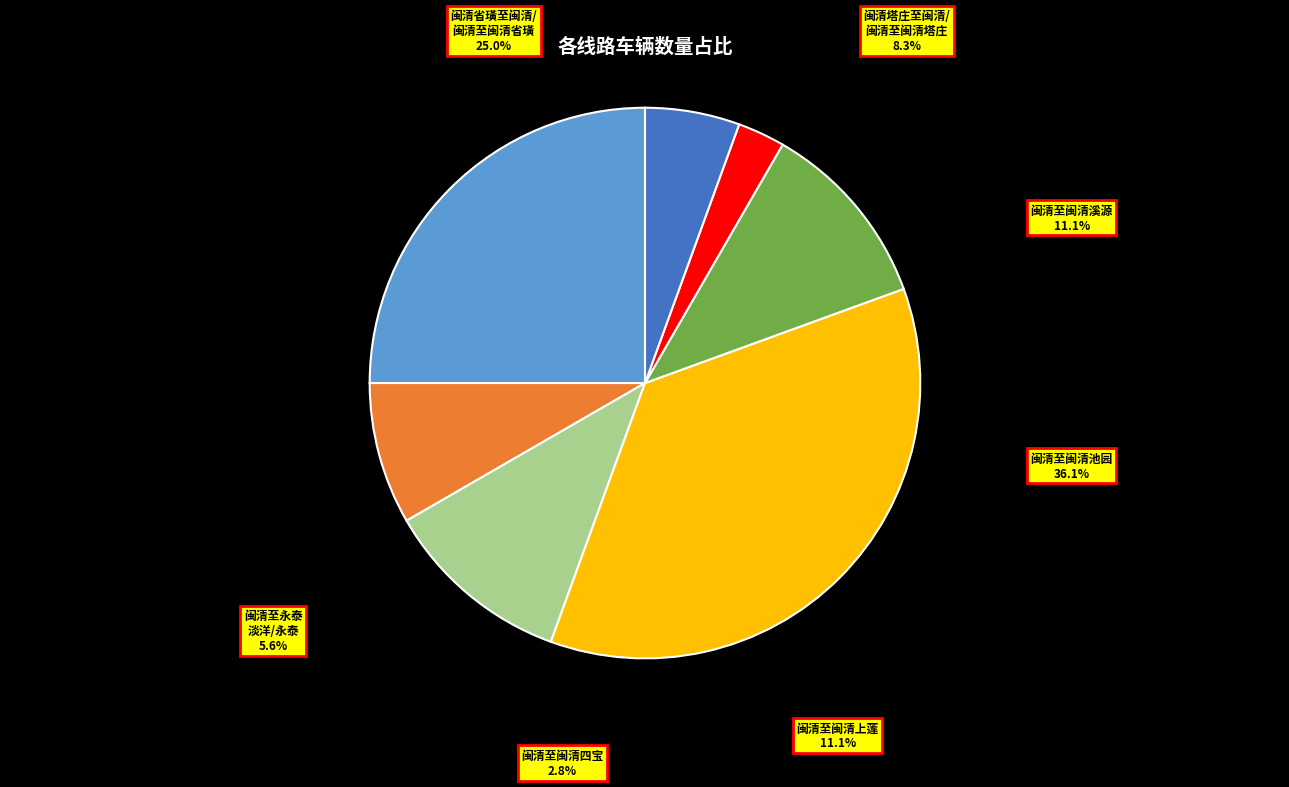

Approximately how many times larger is the value at 闽清至闽清上莲 compared to 闽清至闽清溪源?

1.0